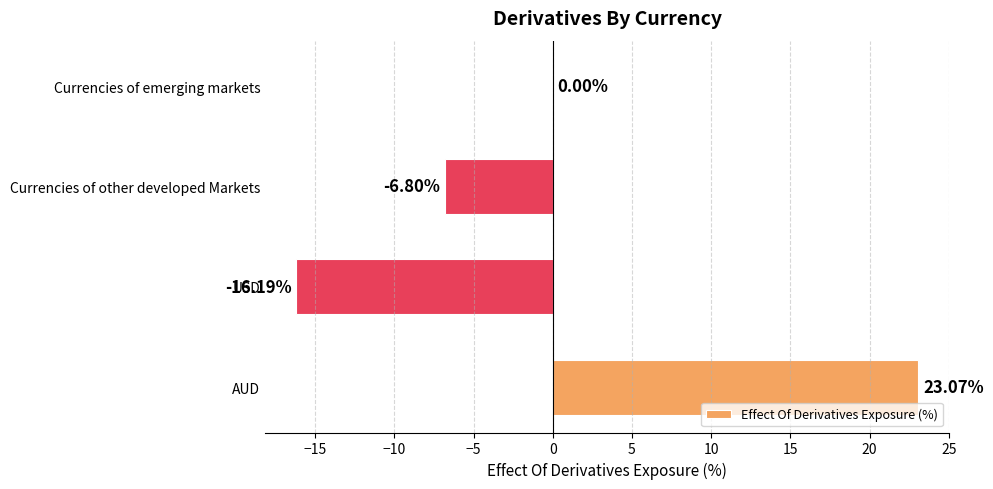

Does the chart contain stacked bars?

No